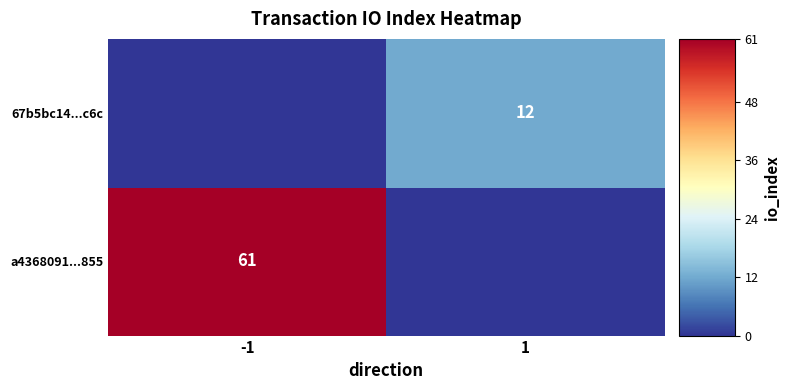

The 67b5bc14...c6c series shows 19 at 1. True or false?

False